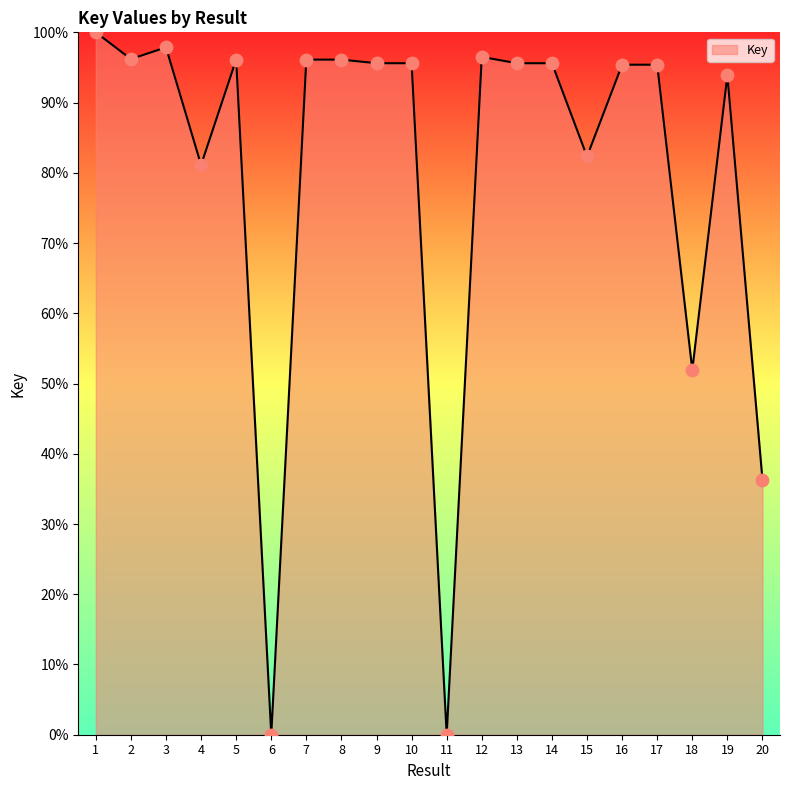

Approximately how many times larger is the value at 20 compared to 13?

0.4